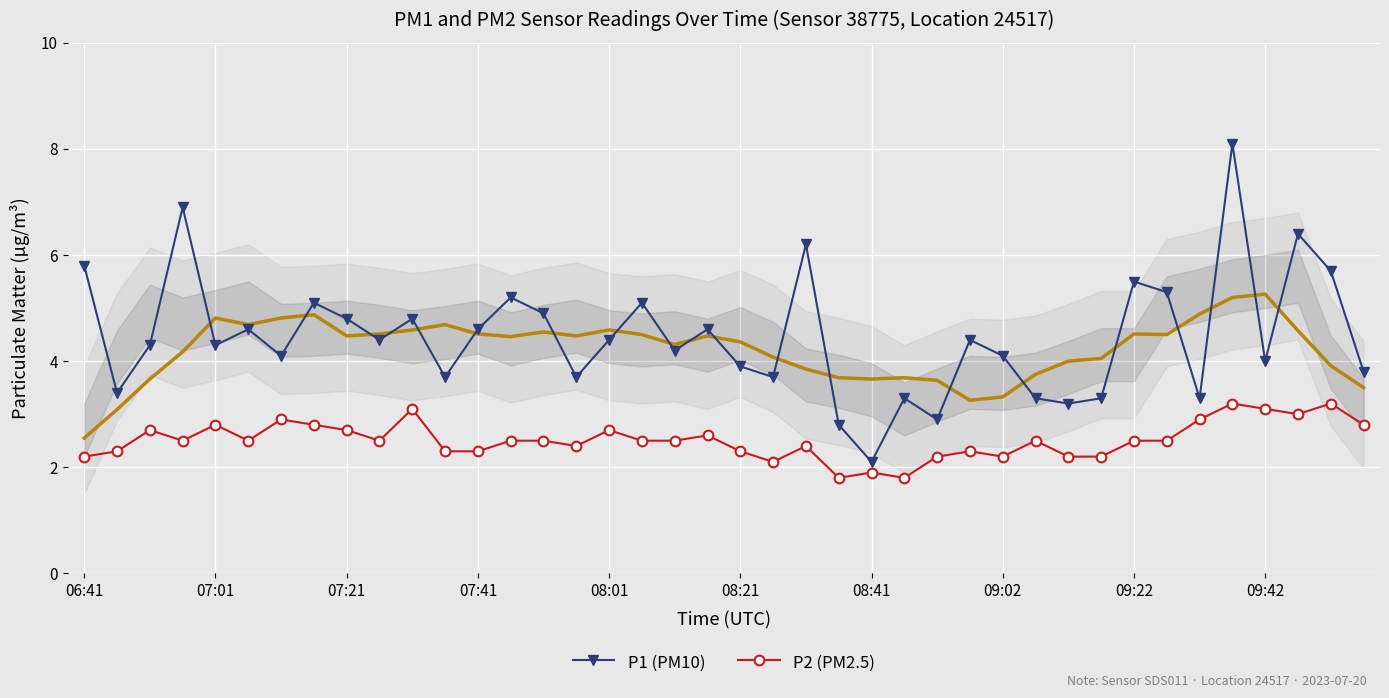

How many interior local valleys does the P2 (PM2.5) series have?

9